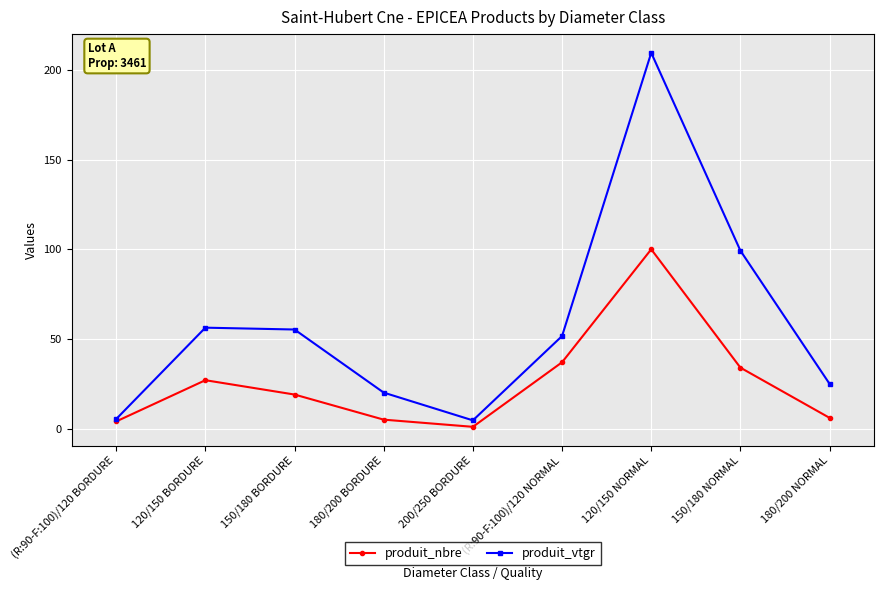

What is the maximum value for produit_vtgr?

209.6